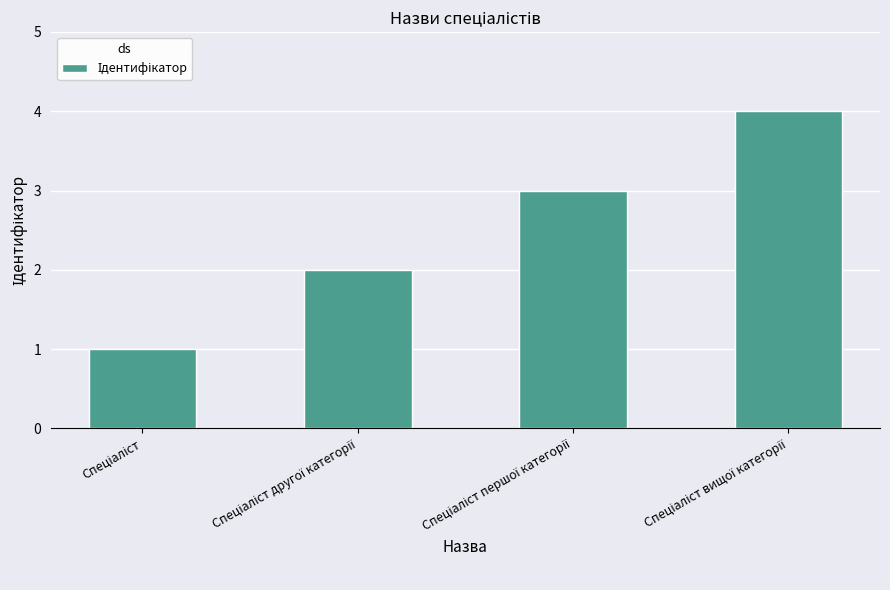

What is the greatest value displayed?

4